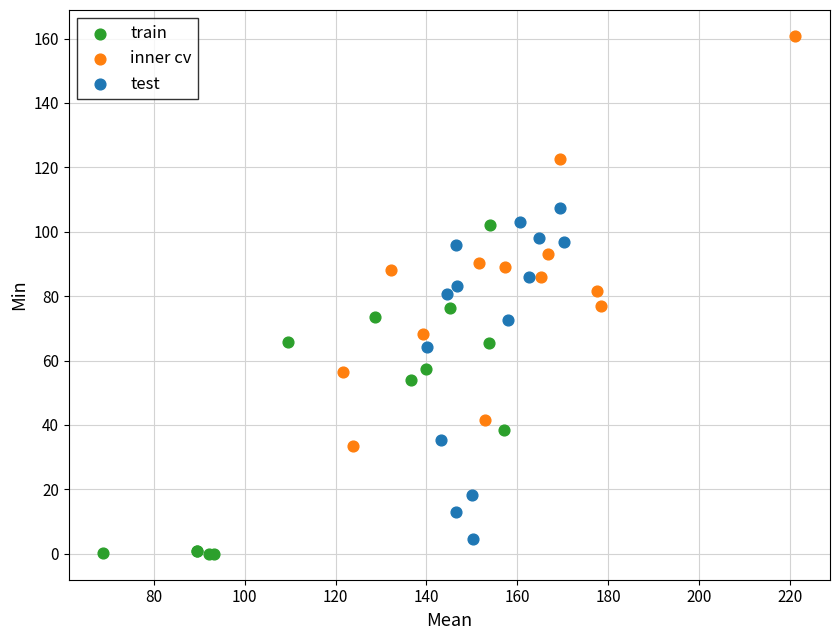

Which series reaches the maximum Y coordinate?

inner cv